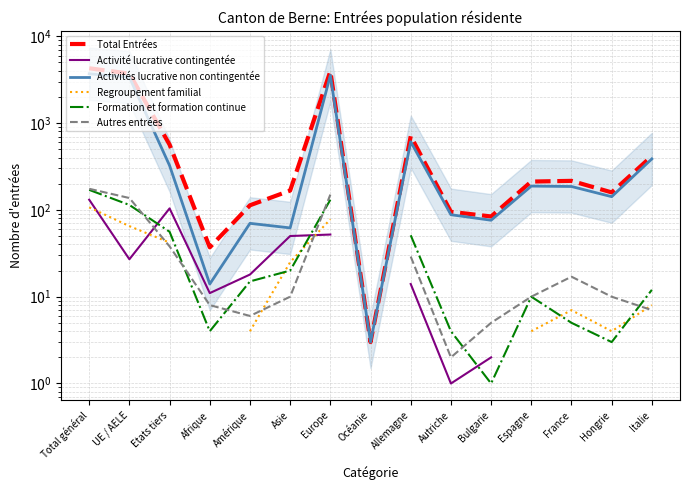

In Total Entrées, how many points are higher than both neighbors (excluding endpoints)?

3